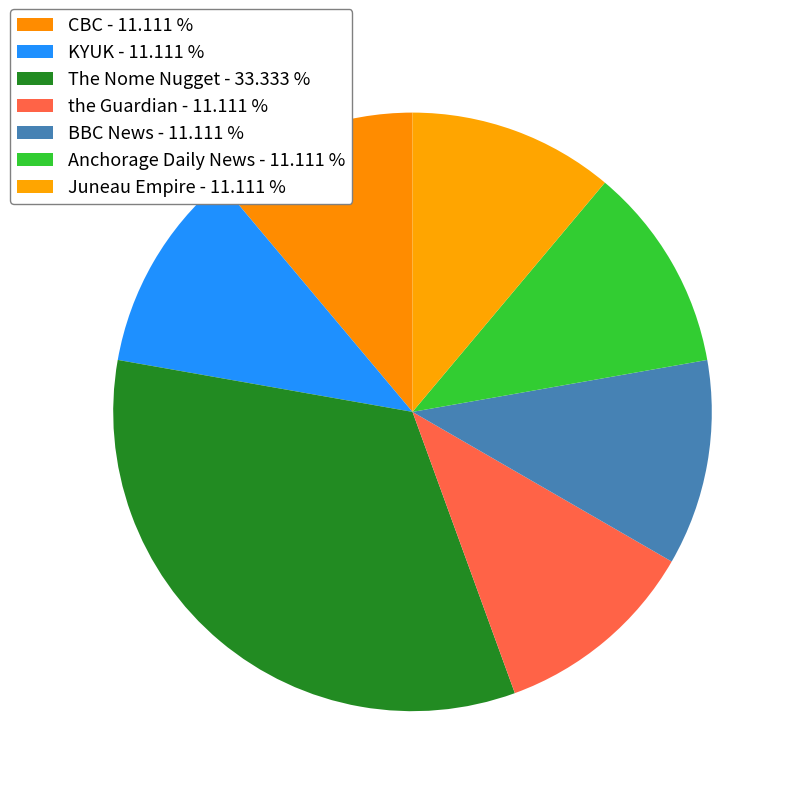

What percentage is the Juneau Empire slice, to the nearest percent?

11%